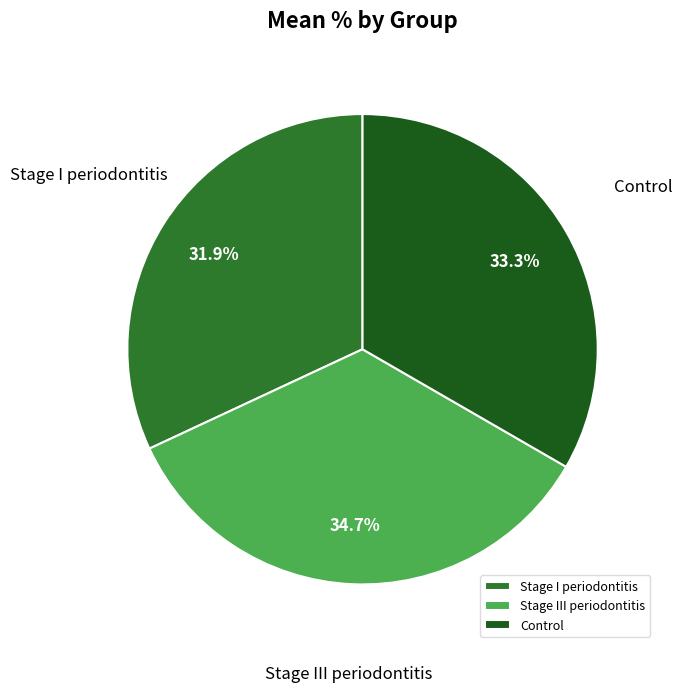

To the nearest percent, what percentage of the pie is Stage III periodontitis?

35%